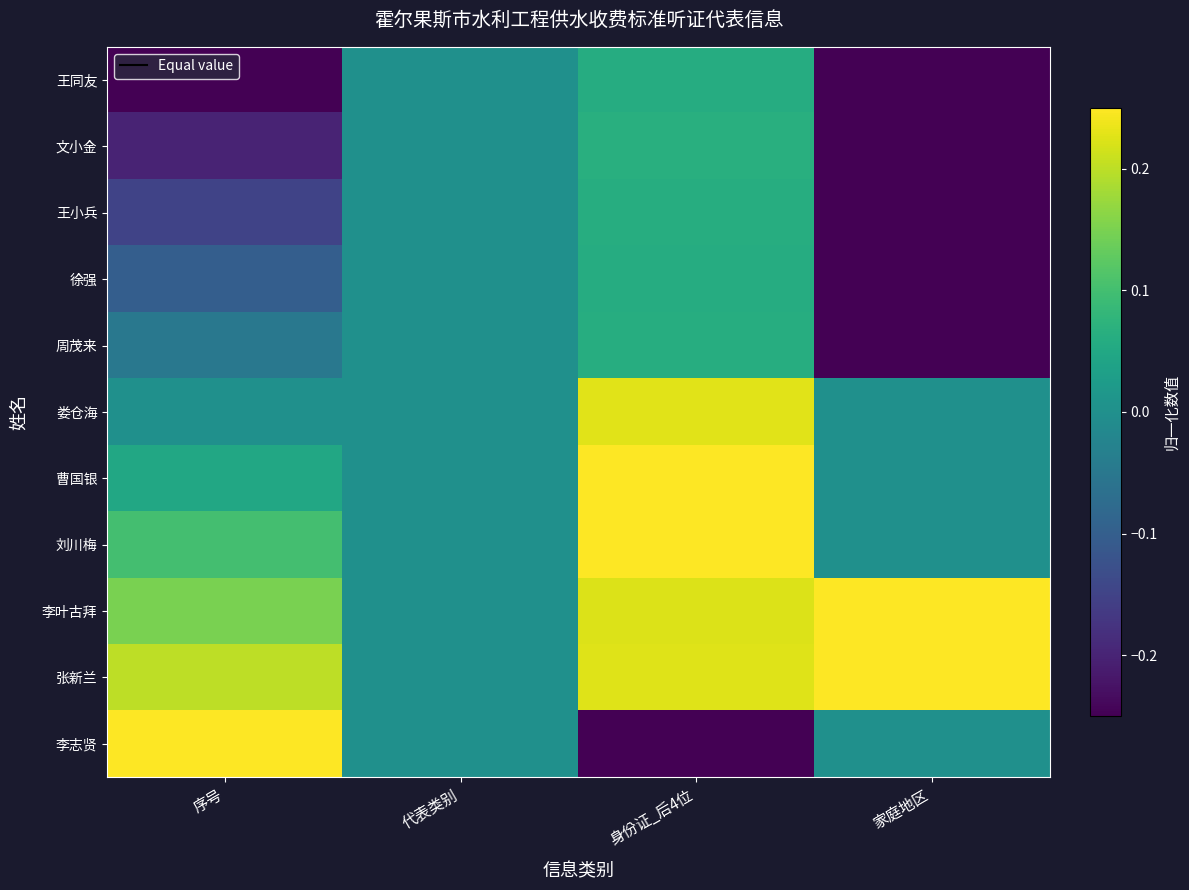

At 代表类别, list the series in order from largest to smallest.

王同友, 文小金, 王小兵, 徐强, 周茂来, 娄仓海, 曹国银, 刘川梅, 李叶古拜, 张新兰, 李志贤